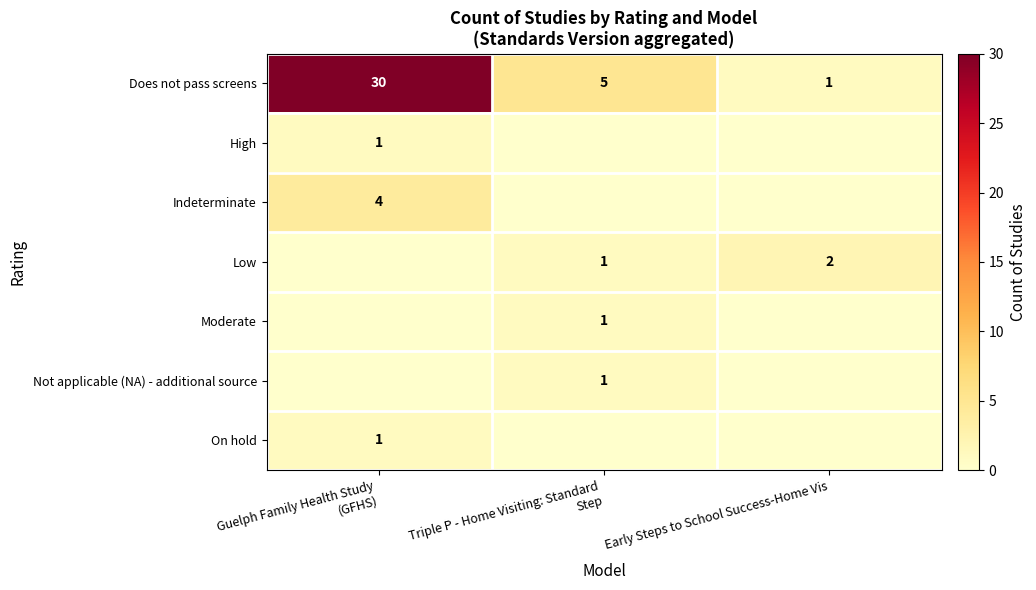

The Does not pass screens series shows 1 at Early Steps to School Success-Home Vis. True or false?

True